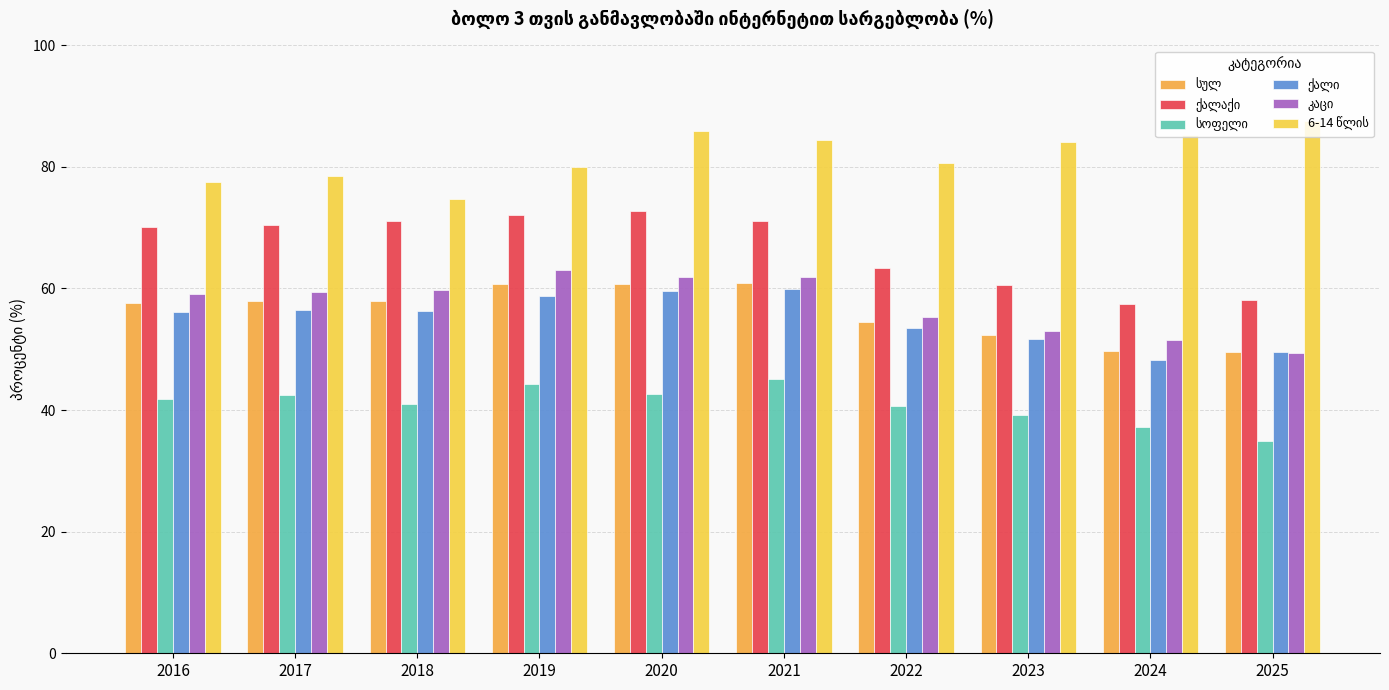

What is the difference between the highest and lowest values at 2020?

43.3